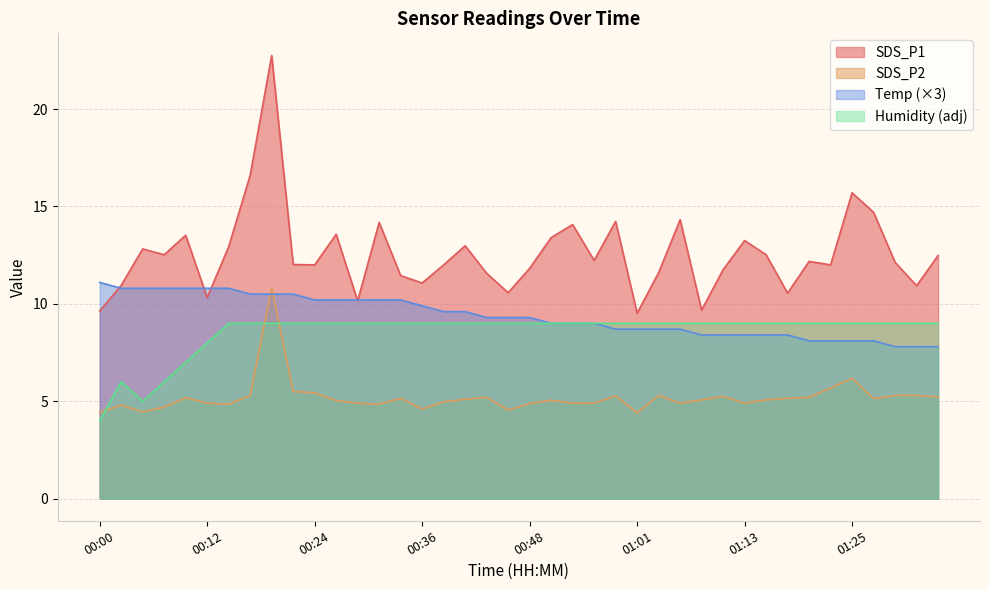

How many data points in Temp are above 9?

21